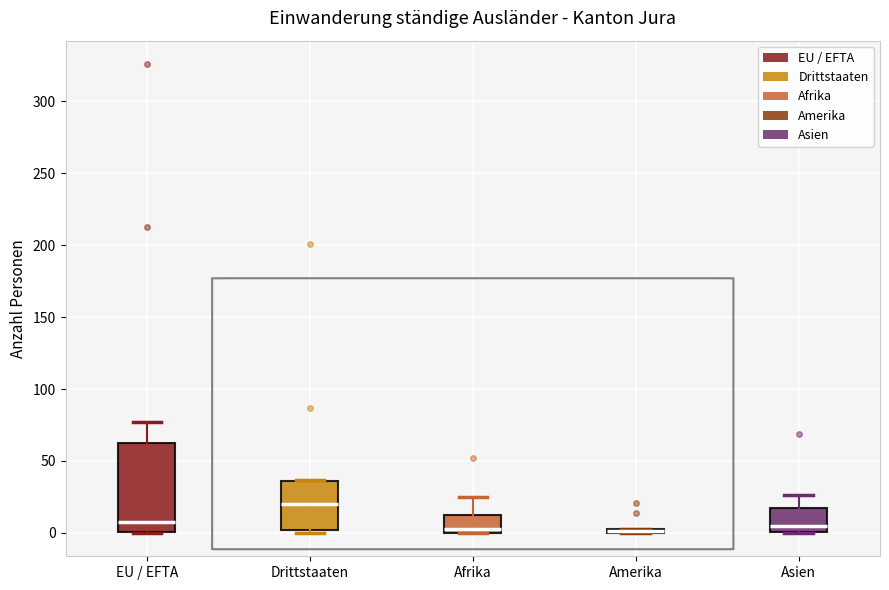

Comparing the boxes themselves (not the whiskers), which one is the tallest?

EU / EFTA